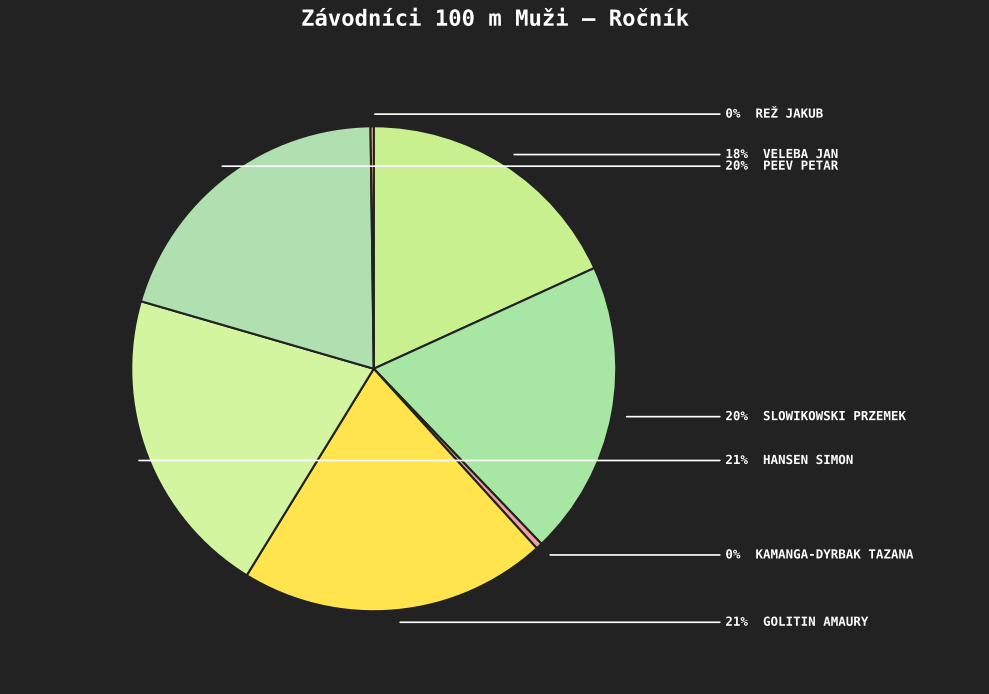

Count the number of slices in the pie.

7